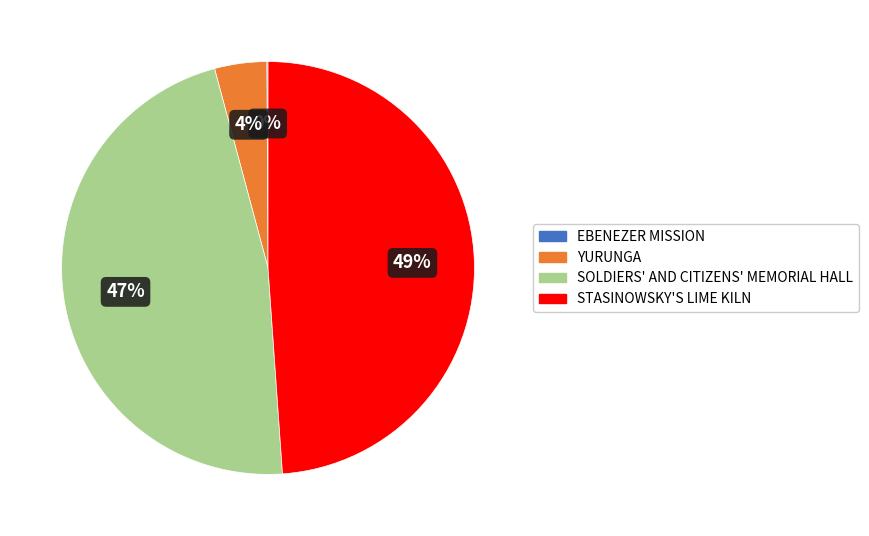

What is the largest slice in the pie chart?

STASINOWSKY'S LIME KILN